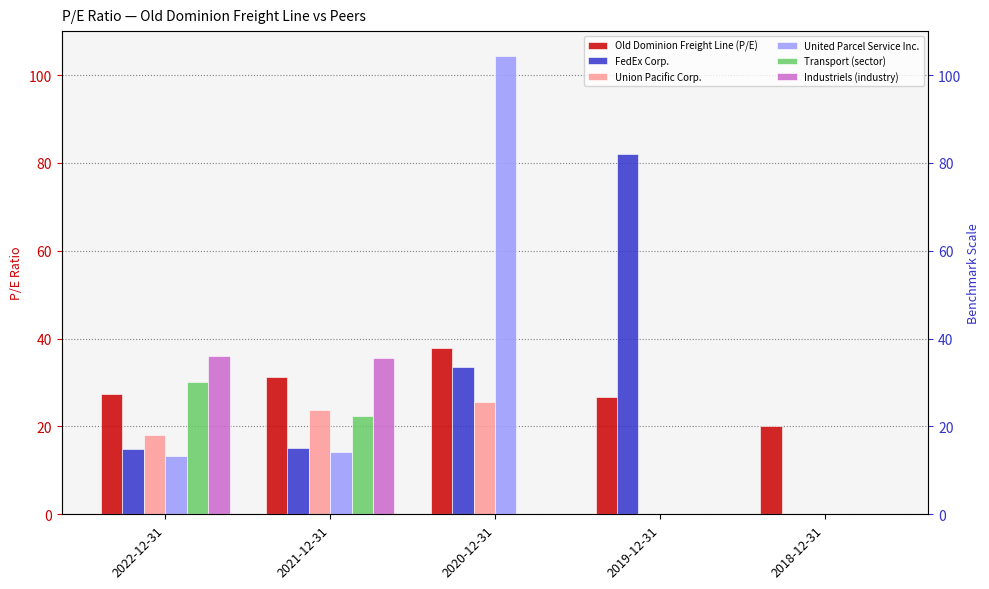

What is the approximate value of Old Dominion Freight Line (P/E) at 2018-12-31?

20.2